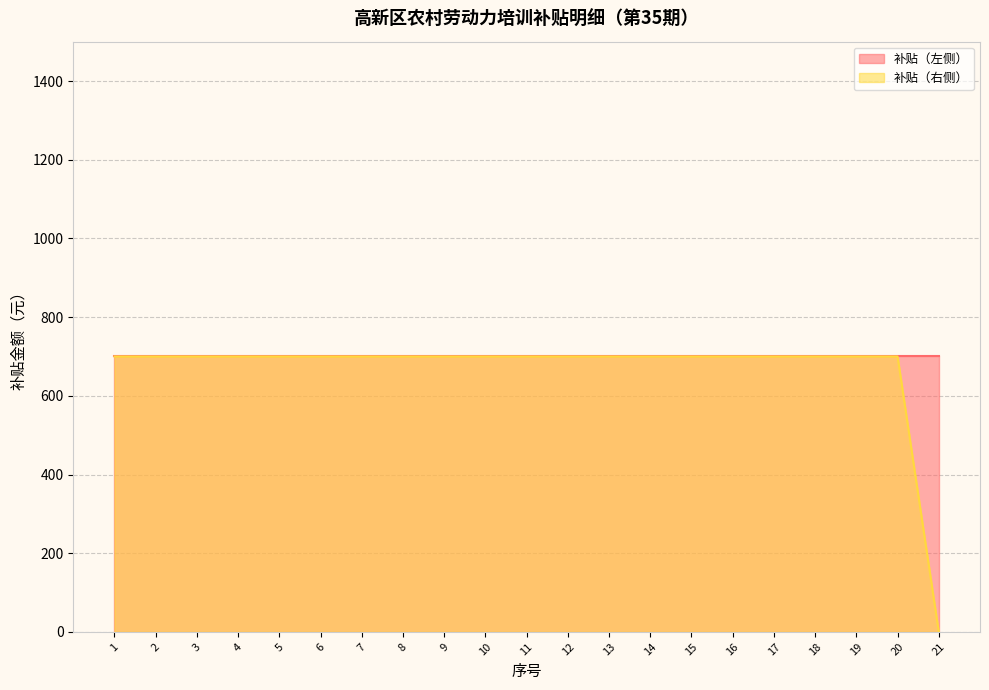

How many values are above zero?

20